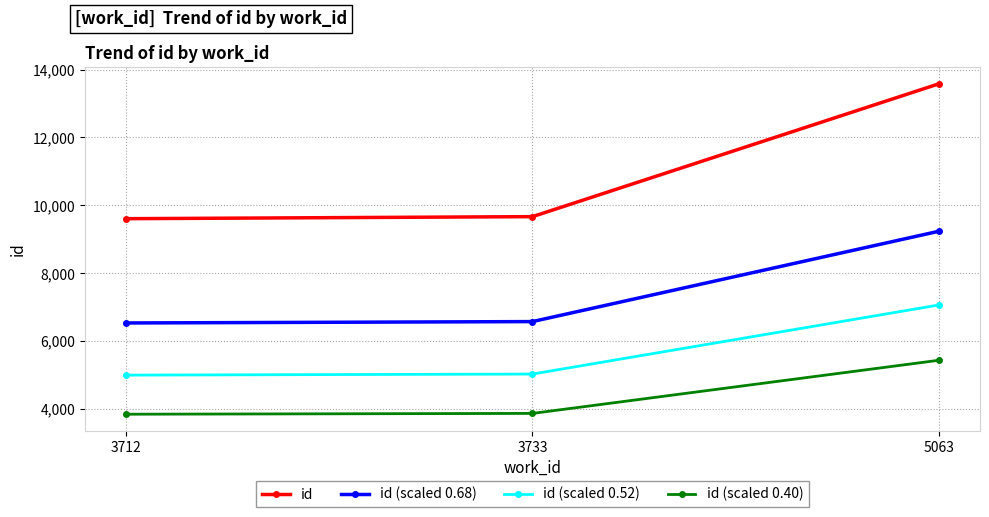

True or false: id (scaled 0.68) has a value of 2262.3 at 3712.

False